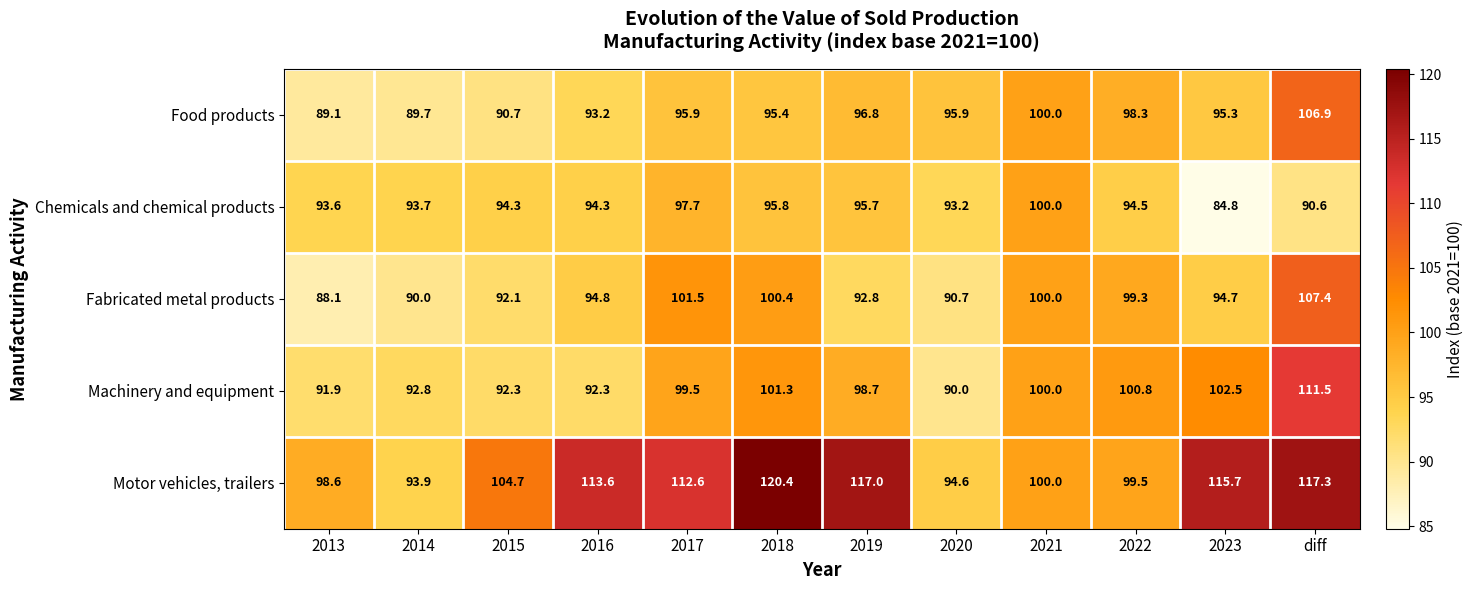

What is the total value across all series at 2018?

513.3